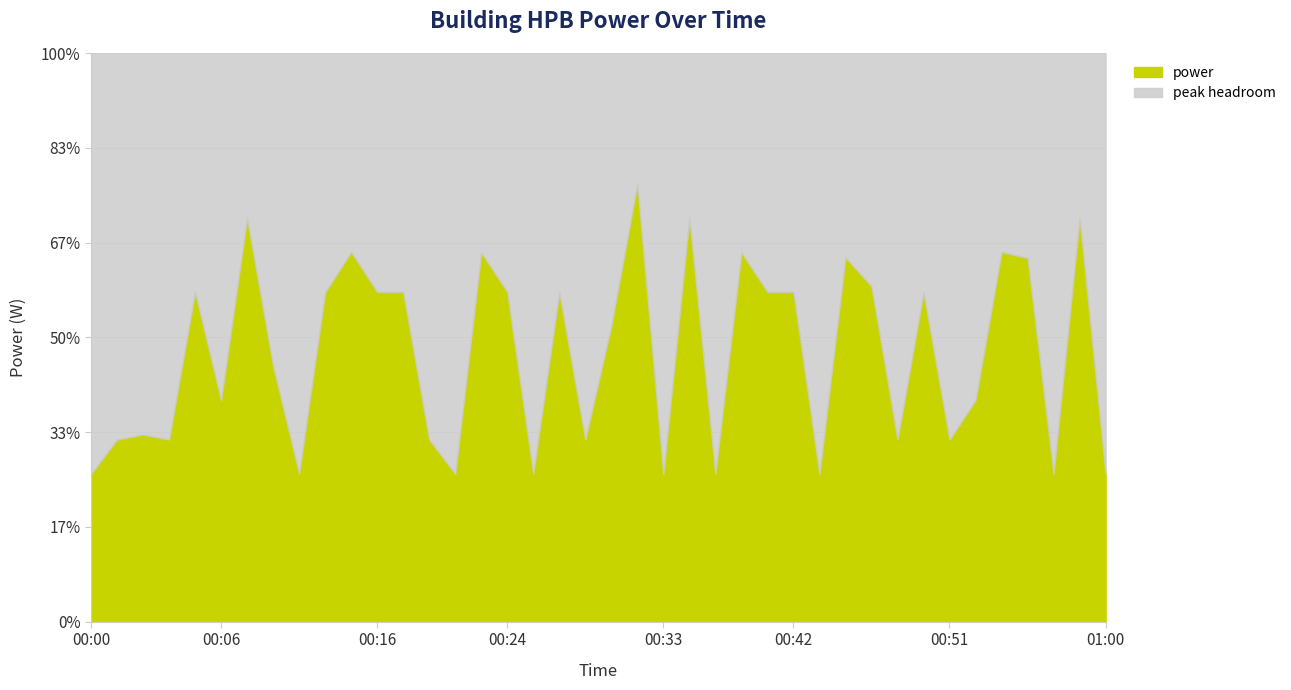

What is the sum of all values?

1135.8